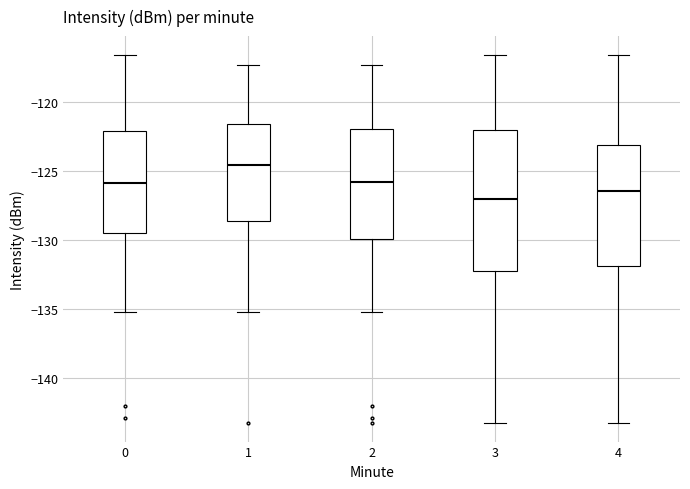

Which box's median line is the lowest?

3